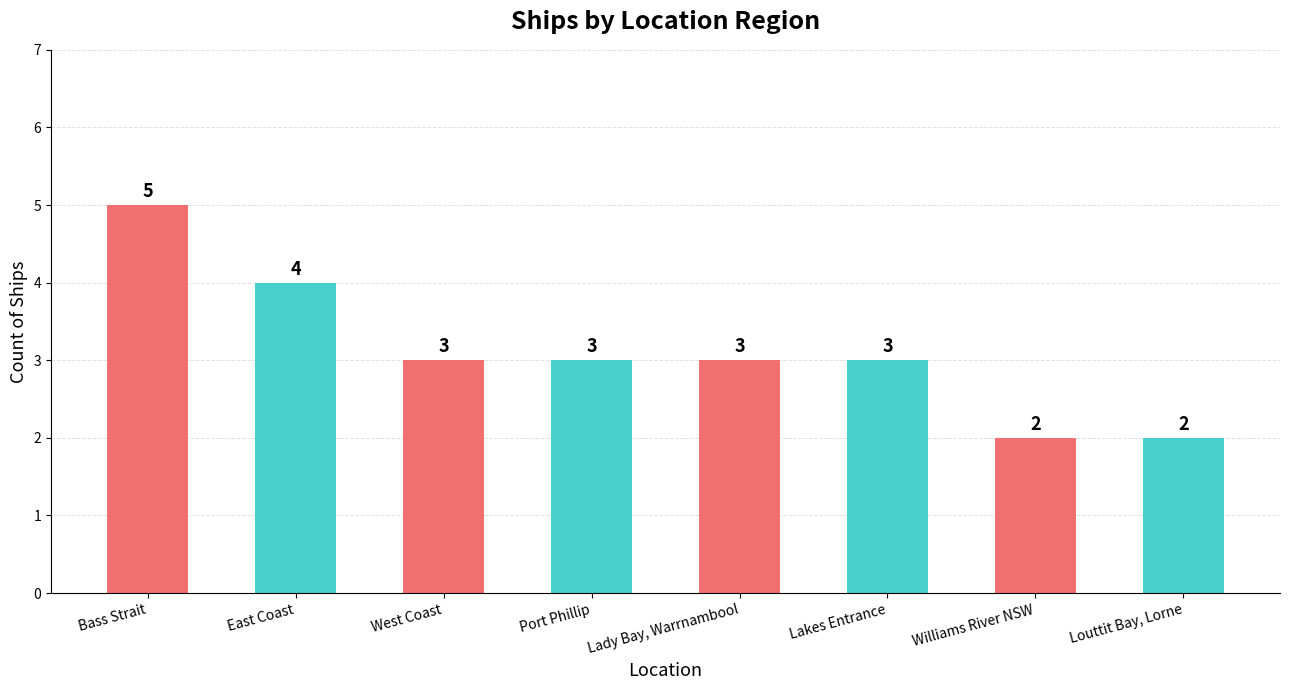

The value at Lady Bay, Warrnambool is 1. True or false?

False